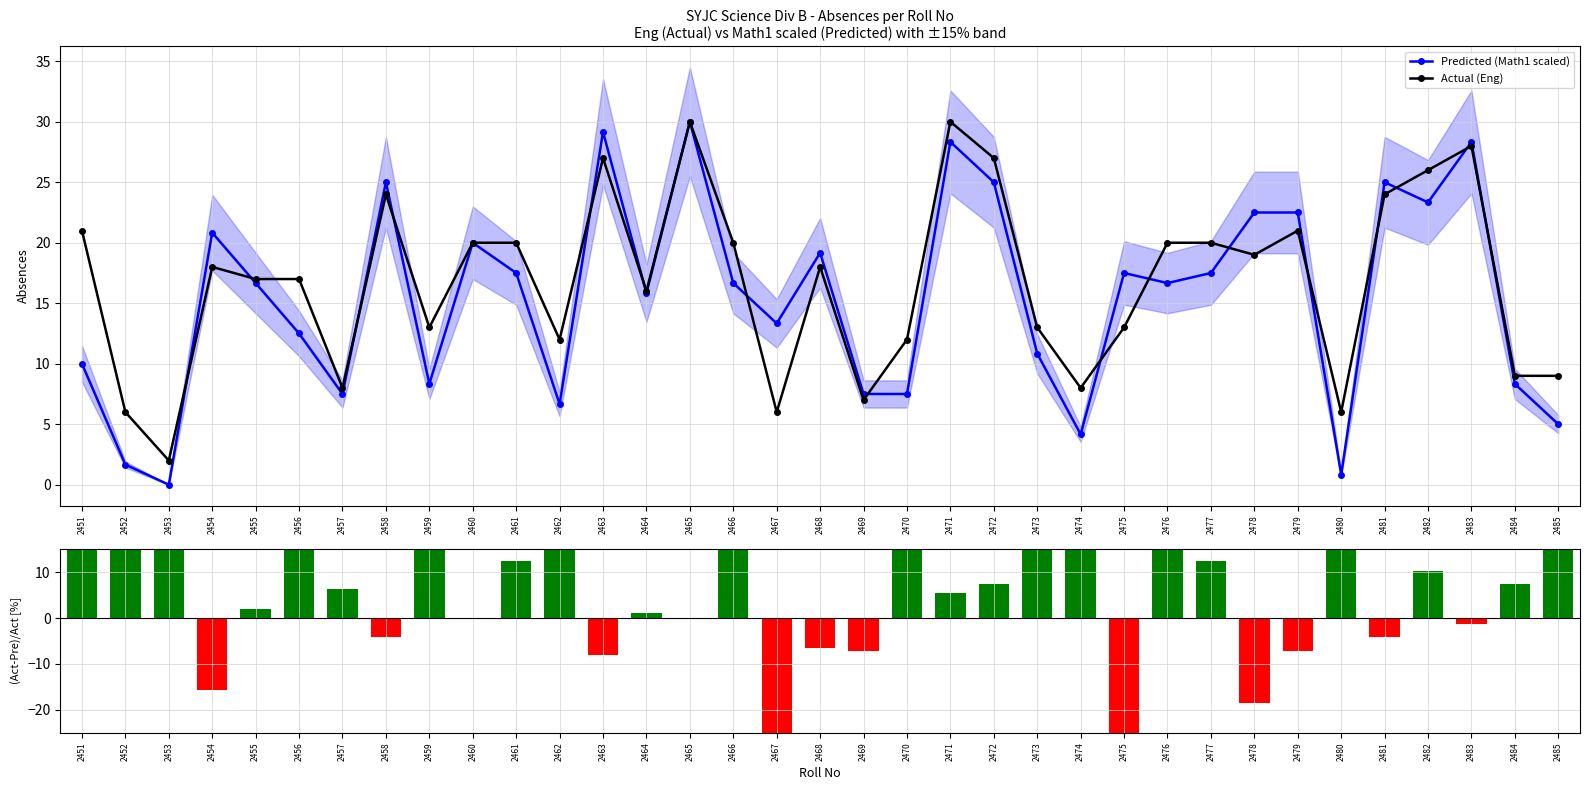

At which label does Predicted (Math1 scaled) first exceed 16?

2454